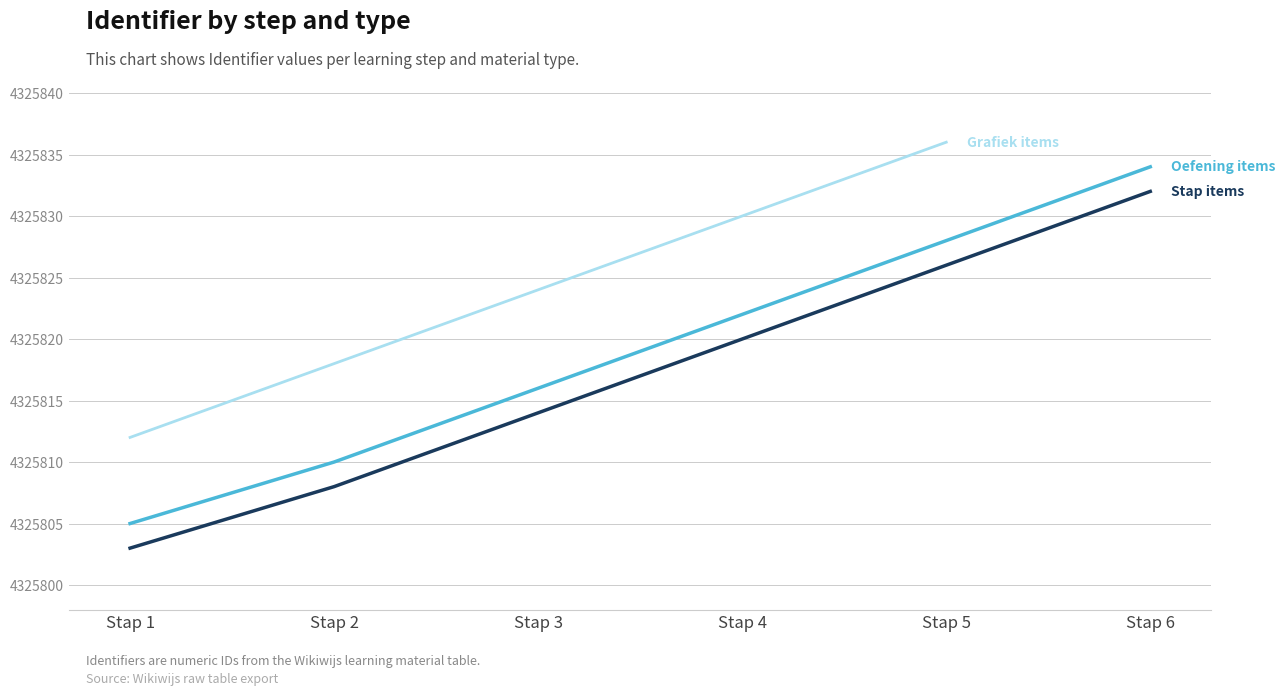

What is the value of the Stap items point at the 4th from the left?

4325820